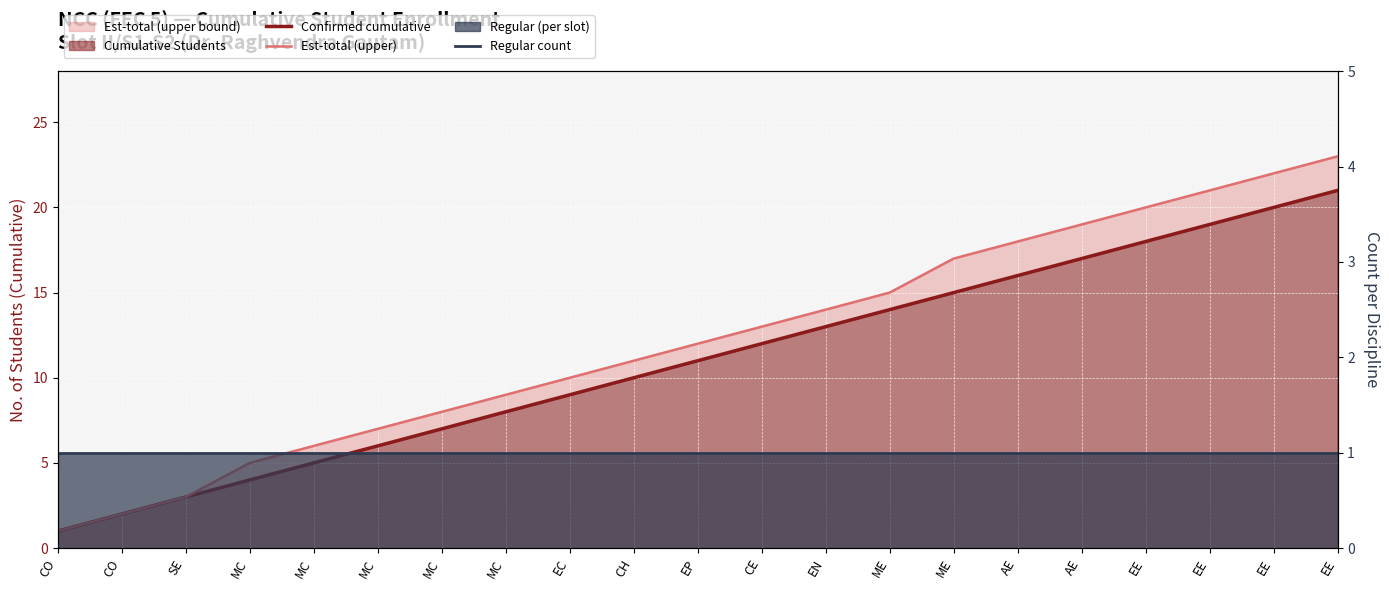

Between SE and EP, which is larger?

EP